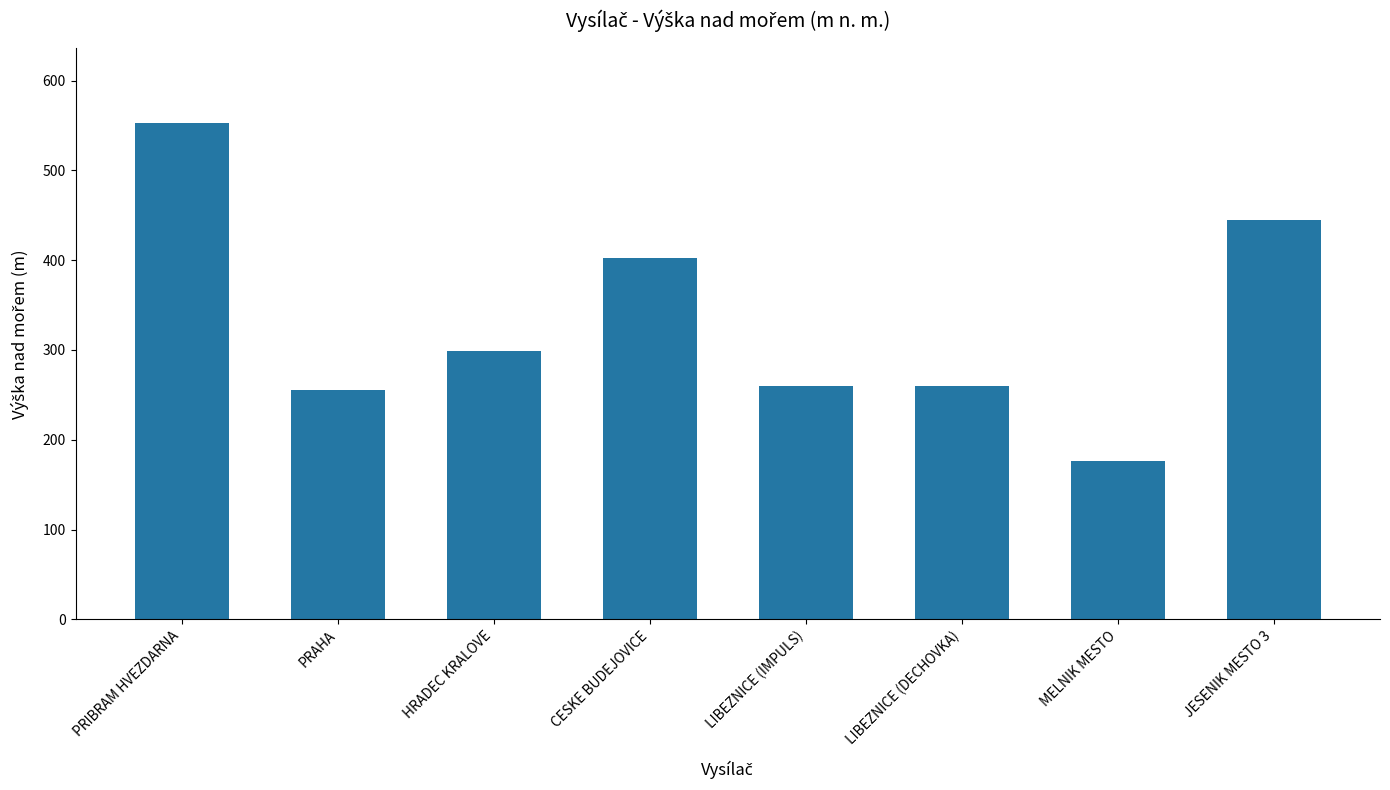

Which label corresponds to the largest value in the chart?

PRIBRAM HVEZDARNA